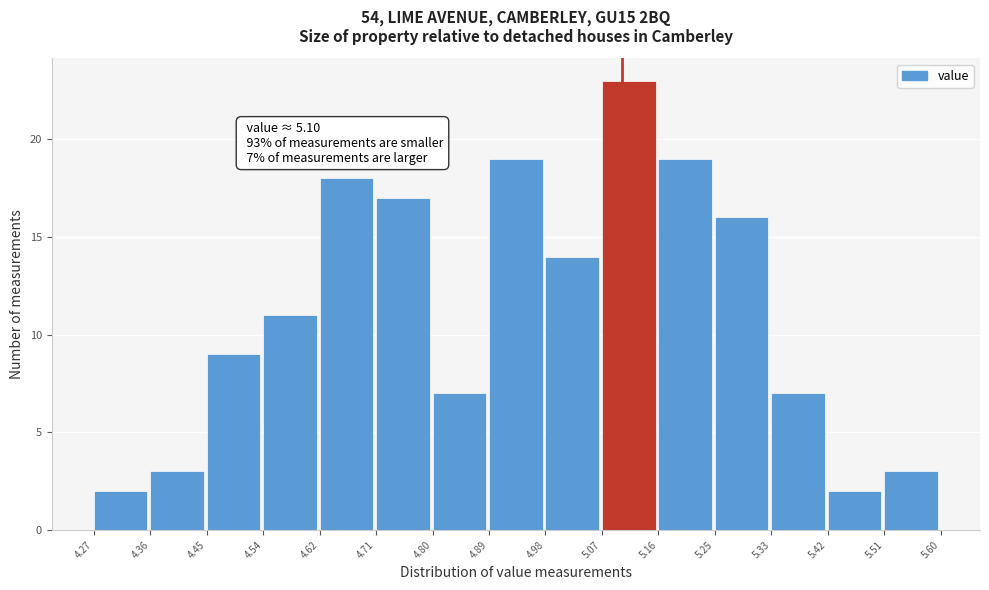

Which range on the x-axis has the tallest bar?

5.07 to 5.16